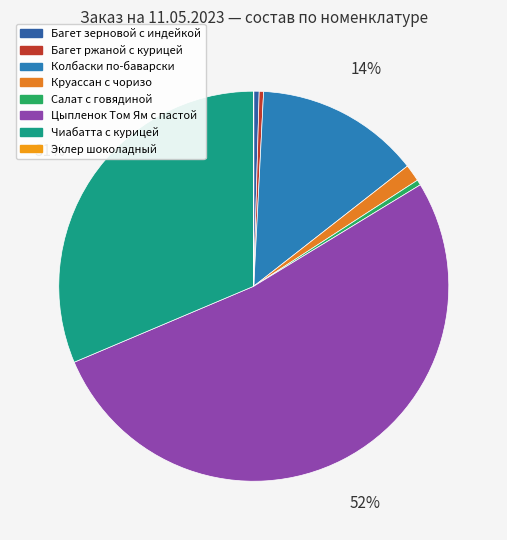

To the nearest percent, what is the average slice percentage?

12%